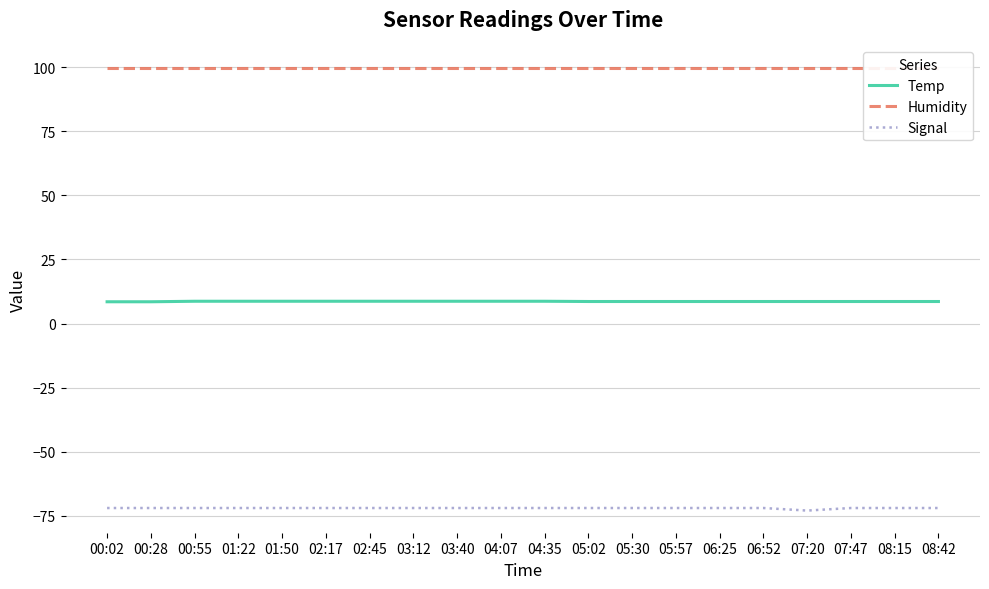

True or false: Signal has more than 1 points higher than both neighbors.

False